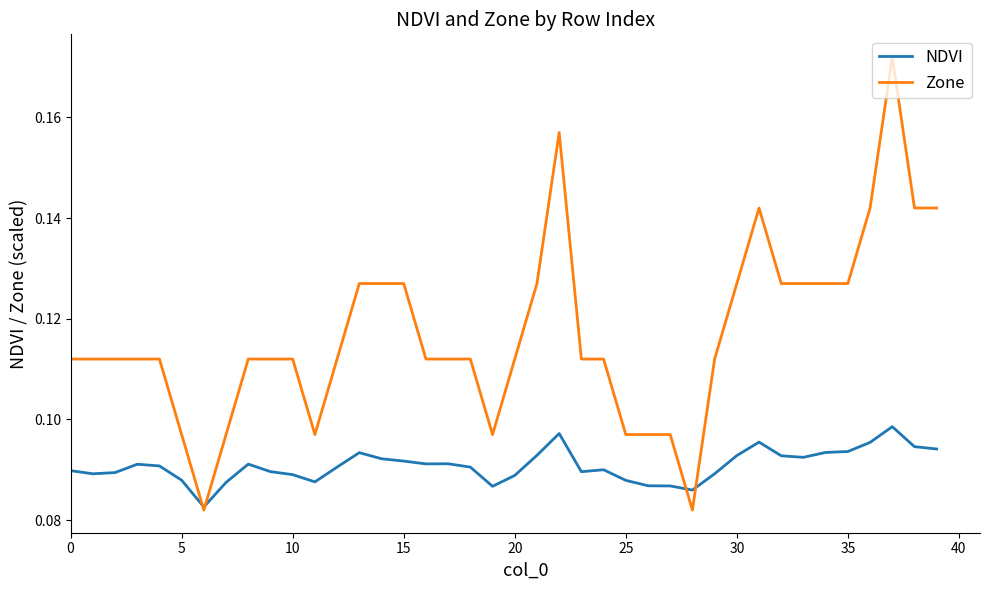

Which series has the largest total across all categories?

Zone